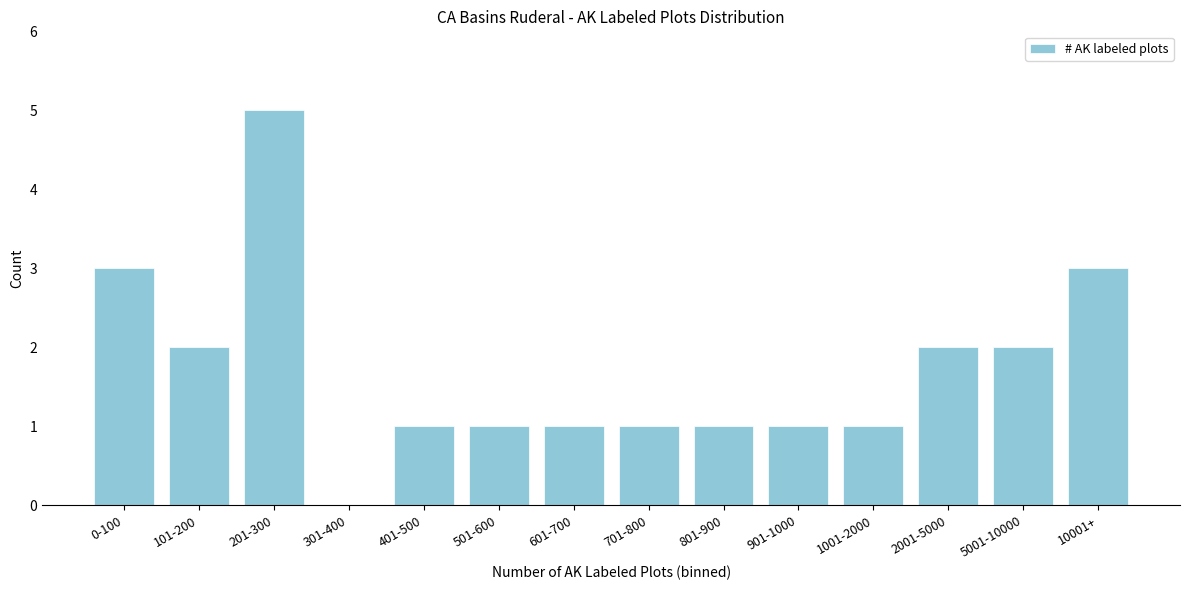

Reading left to right, extract all data points from this chart.

0-100=3	101-200=2	201-300=5	301-400=0	401-500=1	501-600=1	601-700=1	701-800=1	801-900=1	901-1000=1	1001-2000=1	2001-5000=2	5001-10000=2	10001+=3